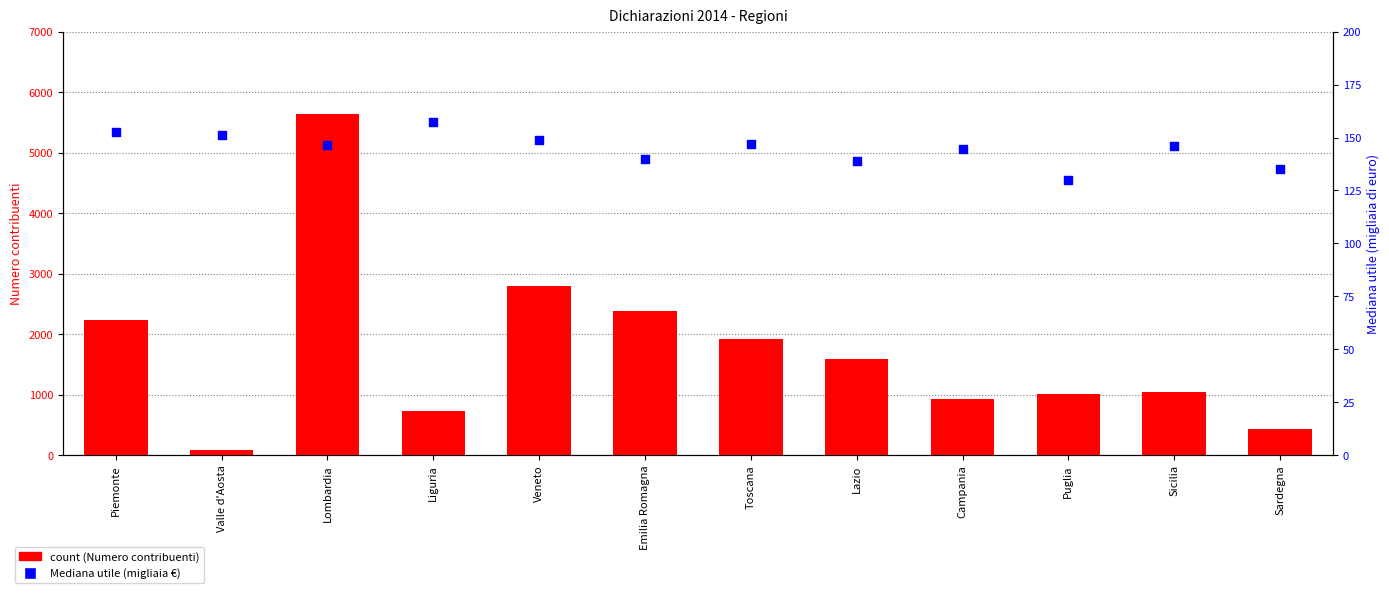

Which series has the largest total across all categories?

count